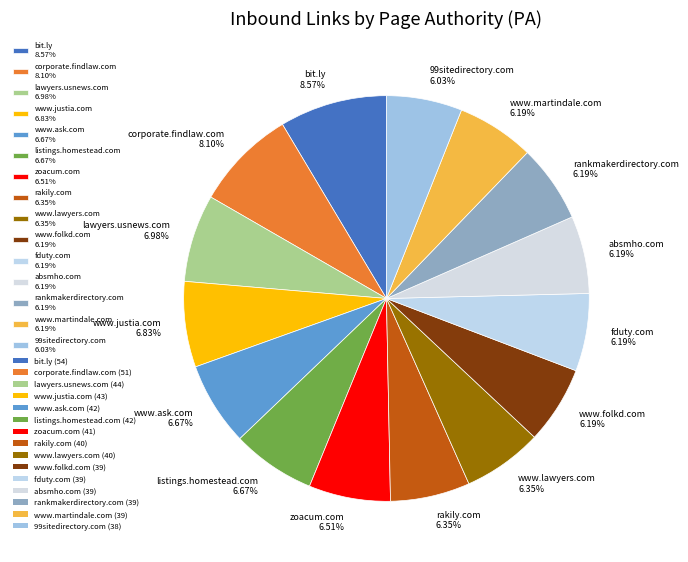

Is there a majority slice in this chart?

No